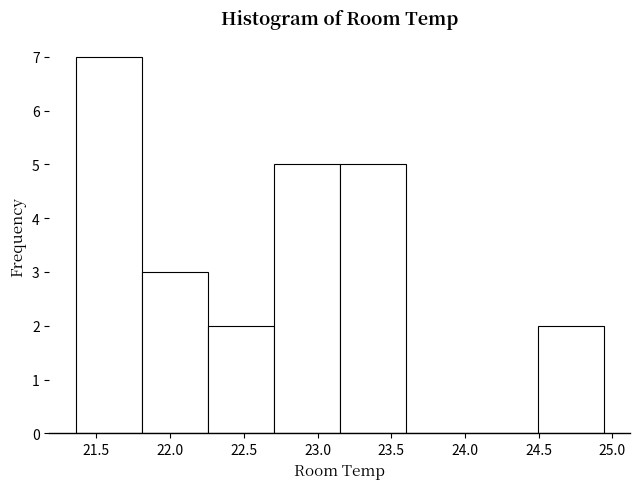

Which range on the x-axis has the tallest bar?

21.35 to 21.80